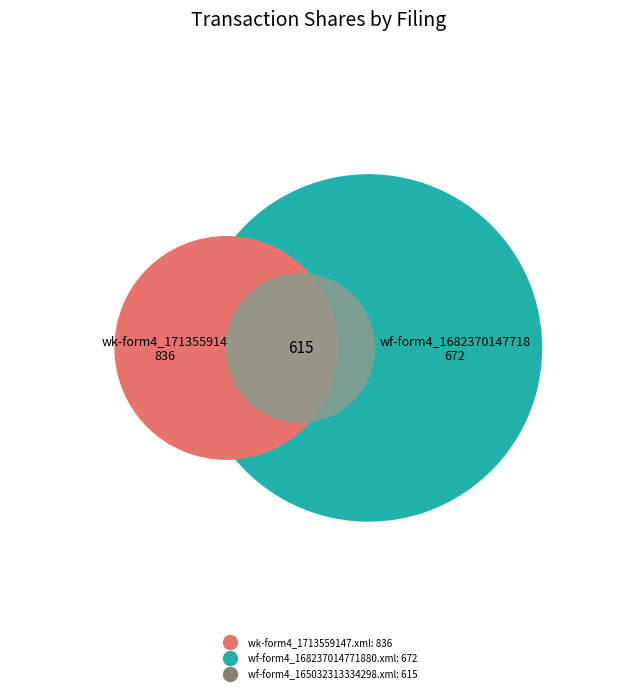

To the nearest percent, what is the combined percentage of wk-form4_1713559147.xml and wf-form4_168237014771880.xml?

71%